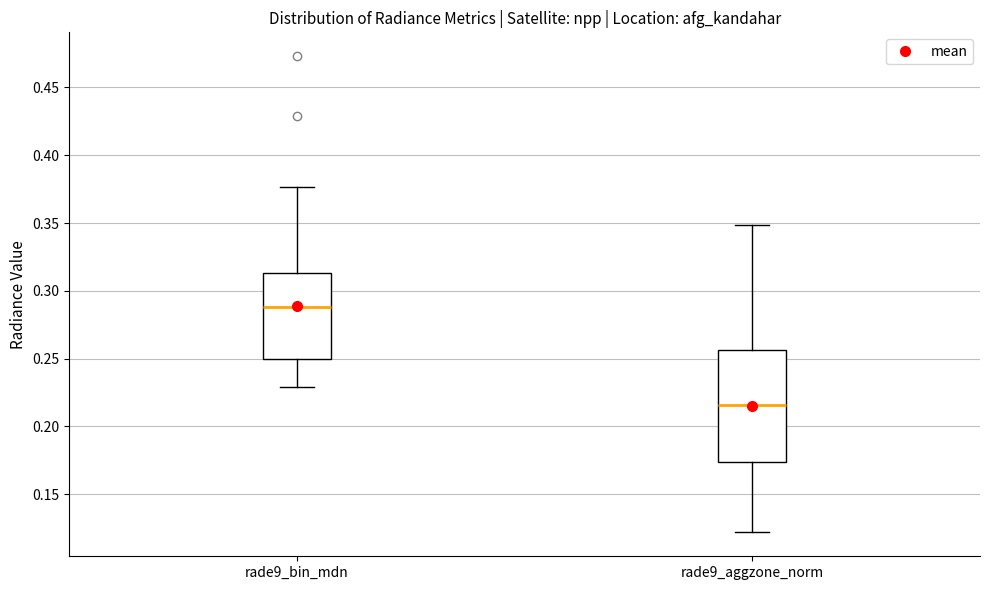

Which box's median line is the lowest?

rade9_aggzone_norm